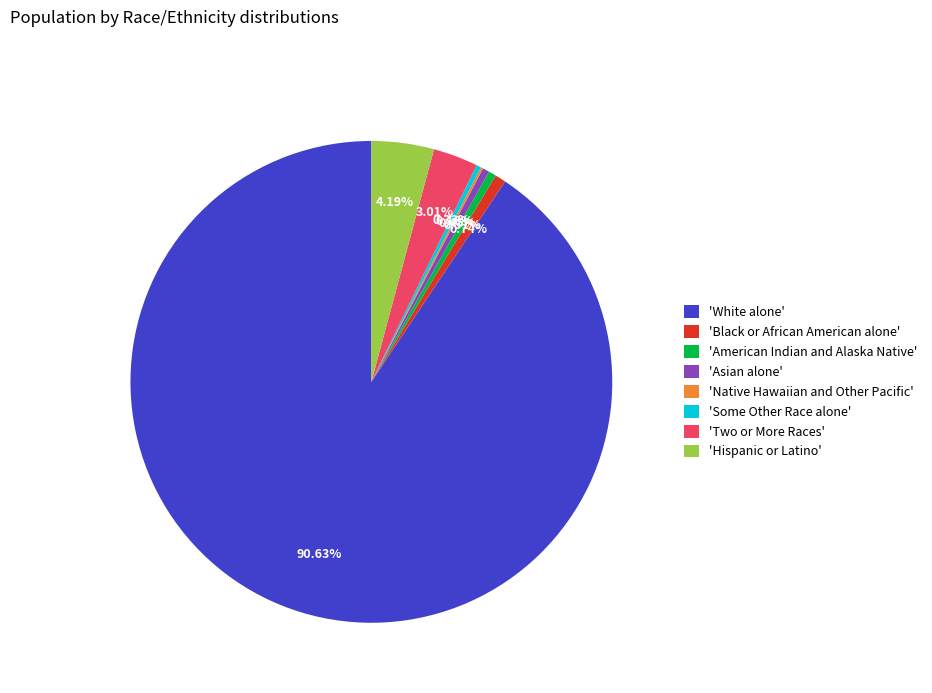

Combined, do 'Asian alone' and 'Some Other Race alone' account for over 50%?

No